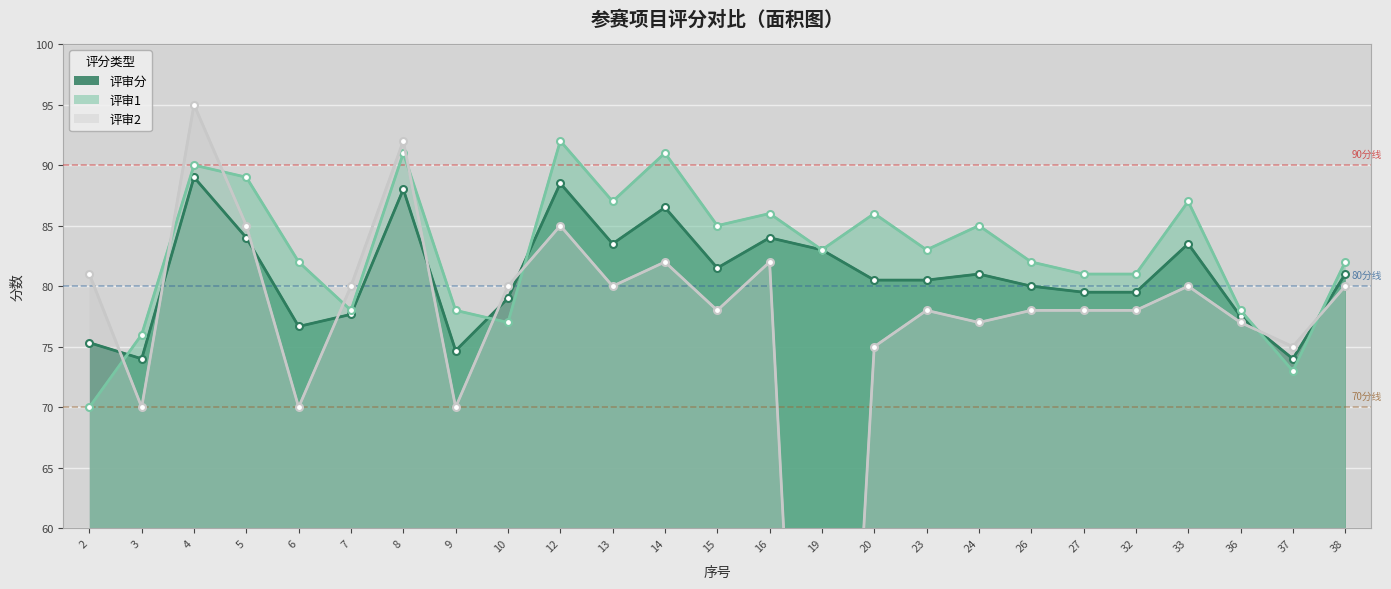

Is it true that 评审1 equals 22.1 at 9?

False